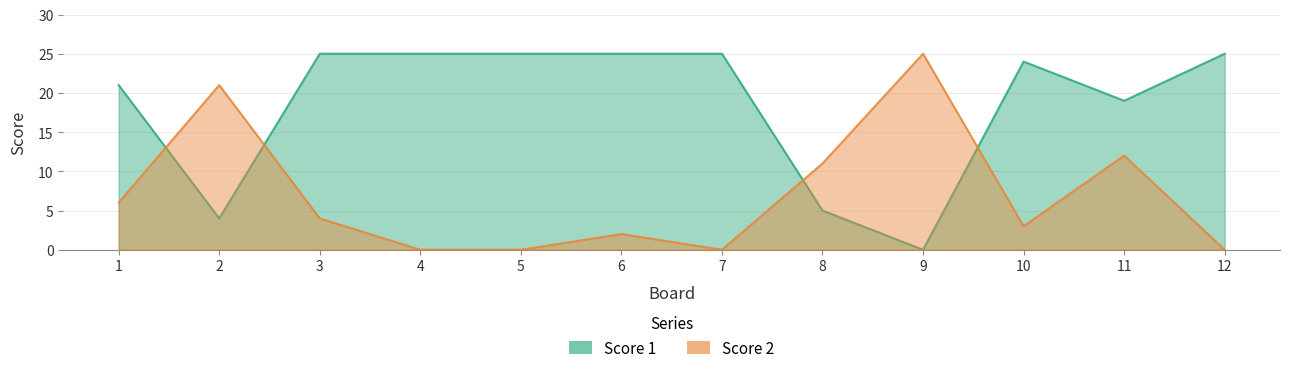

True or false: Score 1 and Score 2 intersect in this chart.

True